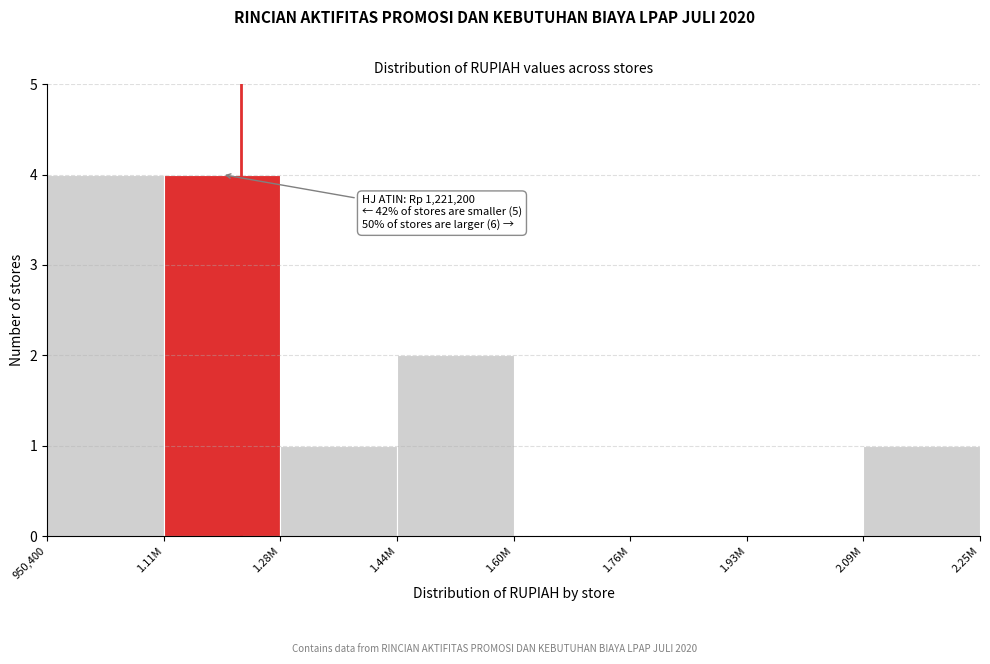

Reading left to right, extract all data points from this chart.

950,400=4	1.11M=4	1.28M=1	1.44M=2	1.60M=0	1.76M=0	1.93M=0	2.09M=1